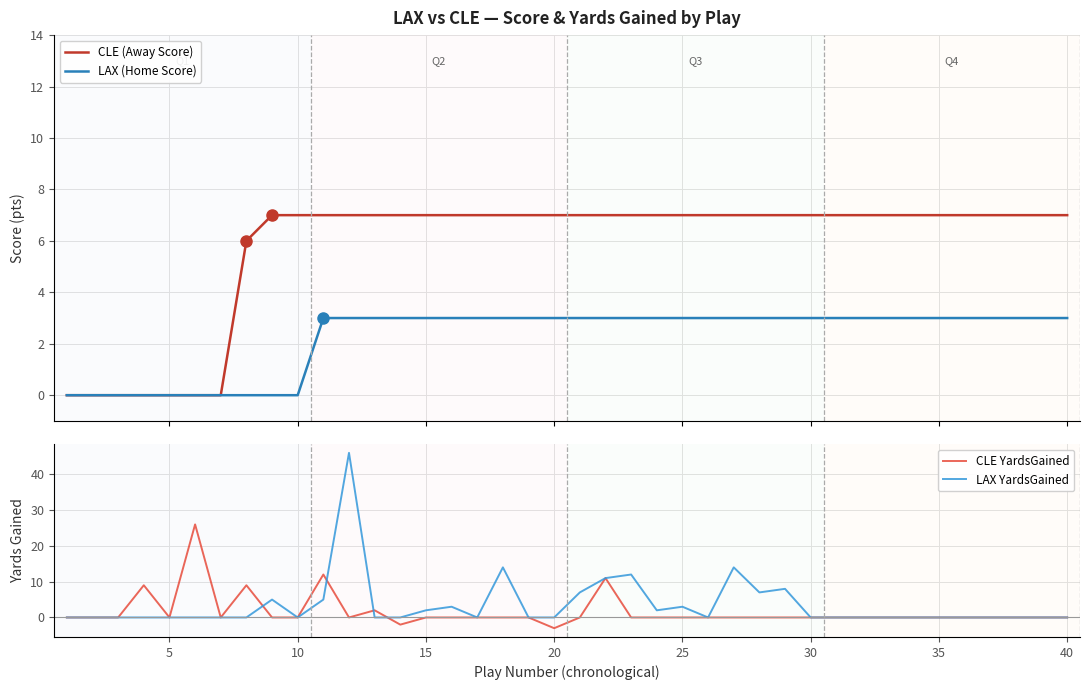

True or false: LAX YardsGained has a value of 3 at 25.

True